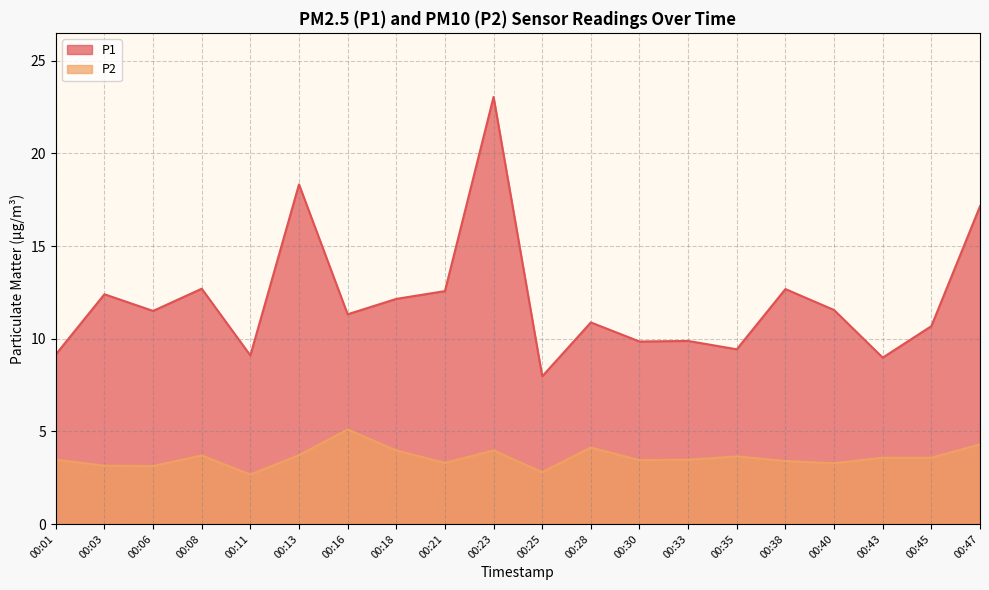

Is it true that P2 equals 5.4 at 00:06?

False